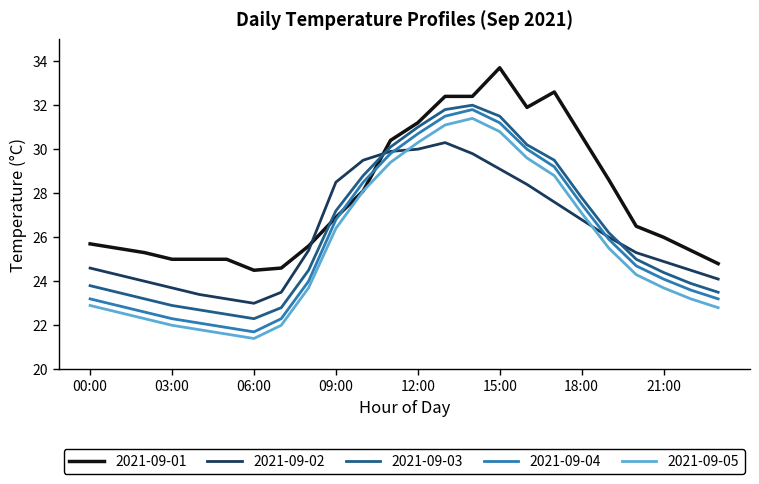

Which series ends up on top after the final intersection of 2021-09-02 and 2021-09-01?

2021-09-01